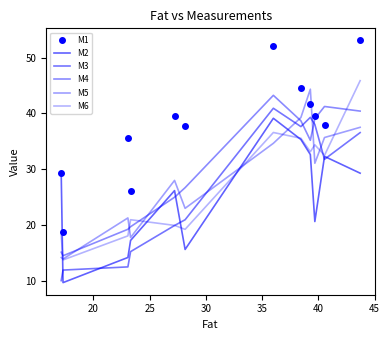

What is the lowest value of the M5 series?

13.9